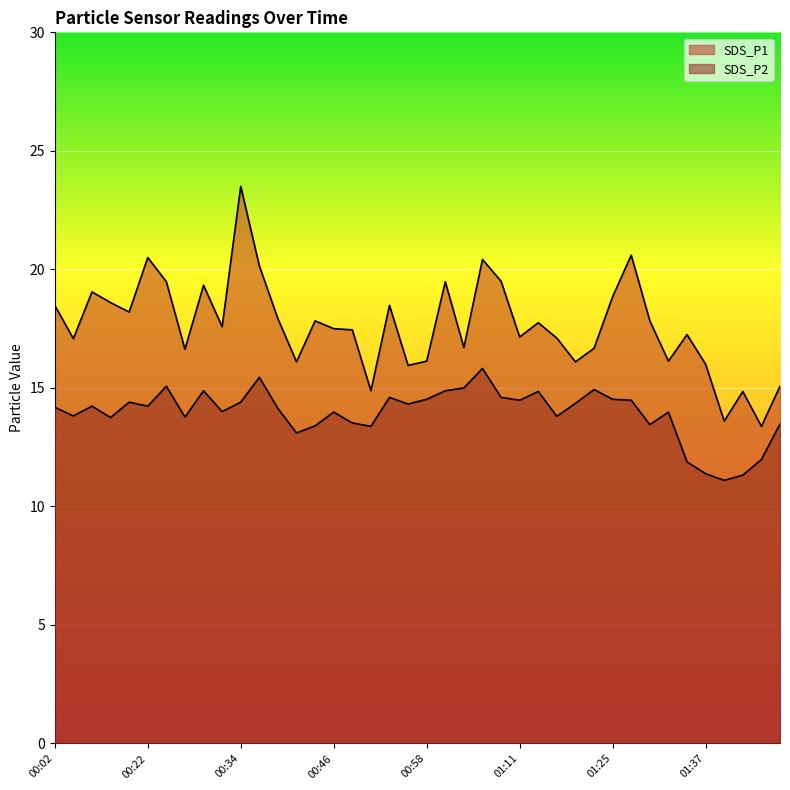

Which series has the largest range (max minus min)?

SDS_P1